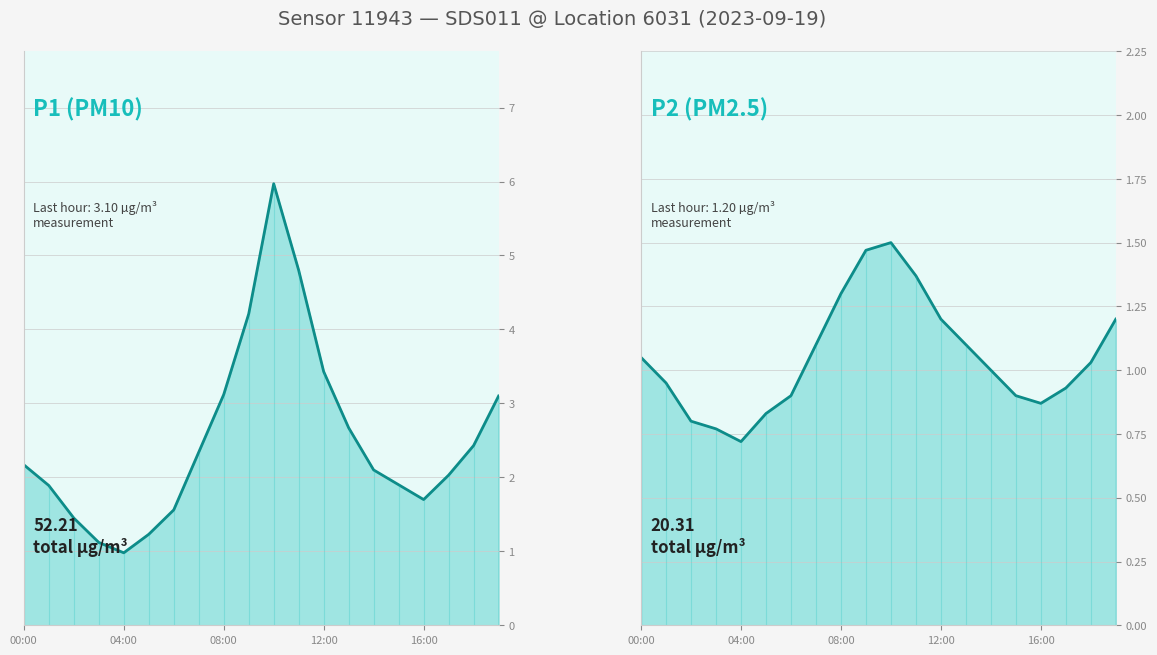

What is the sum of all P1 values?

50.2